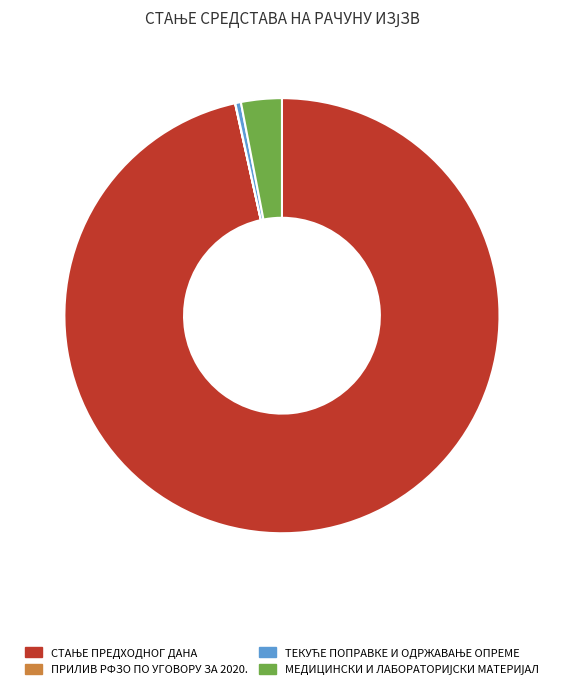

Is there any slice that represents more than half of the pie?

Yes